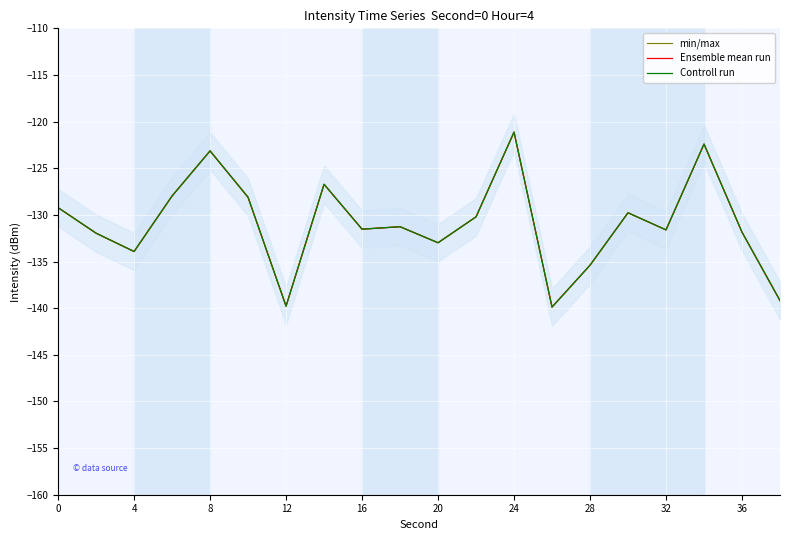

Which series has the largest total across all categories?

min/max